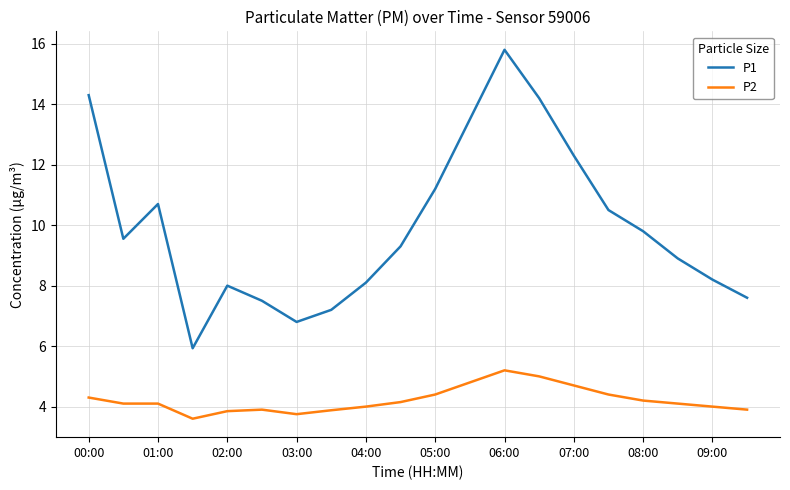

What is the greatest value displayed?

15.8